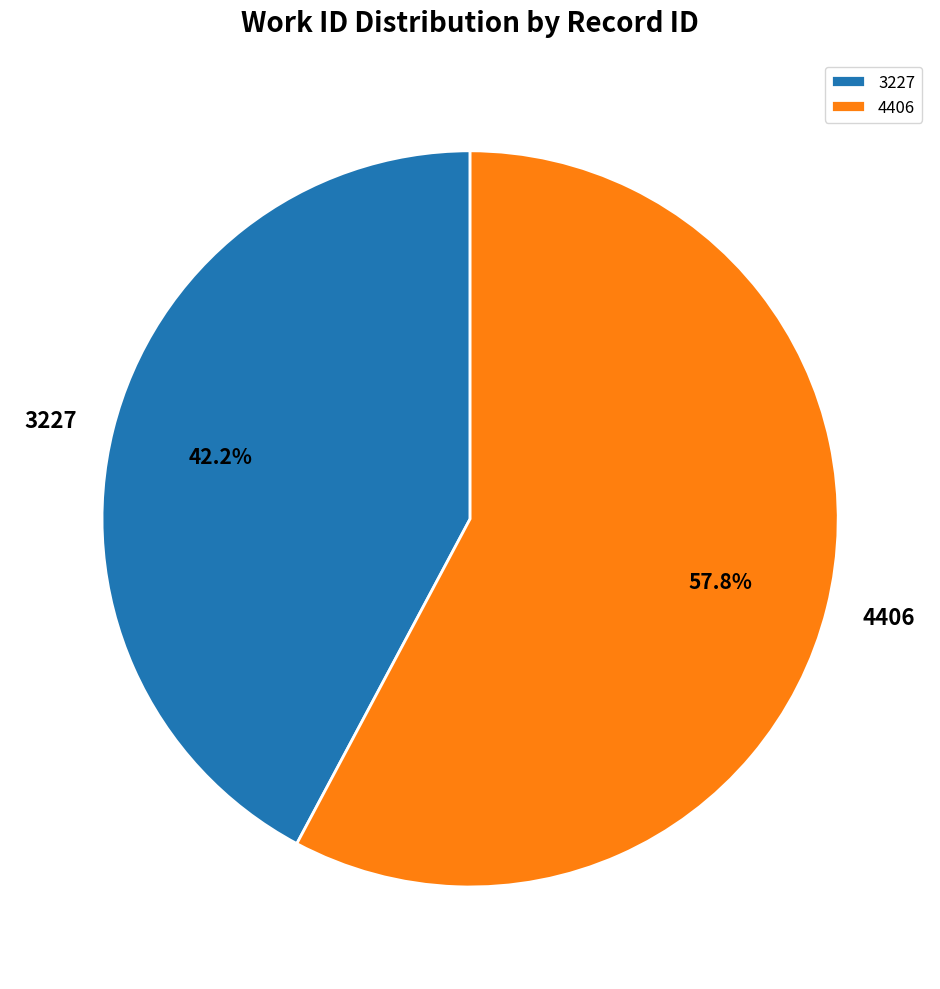

What is the smallest slice in the pie chart?

3227